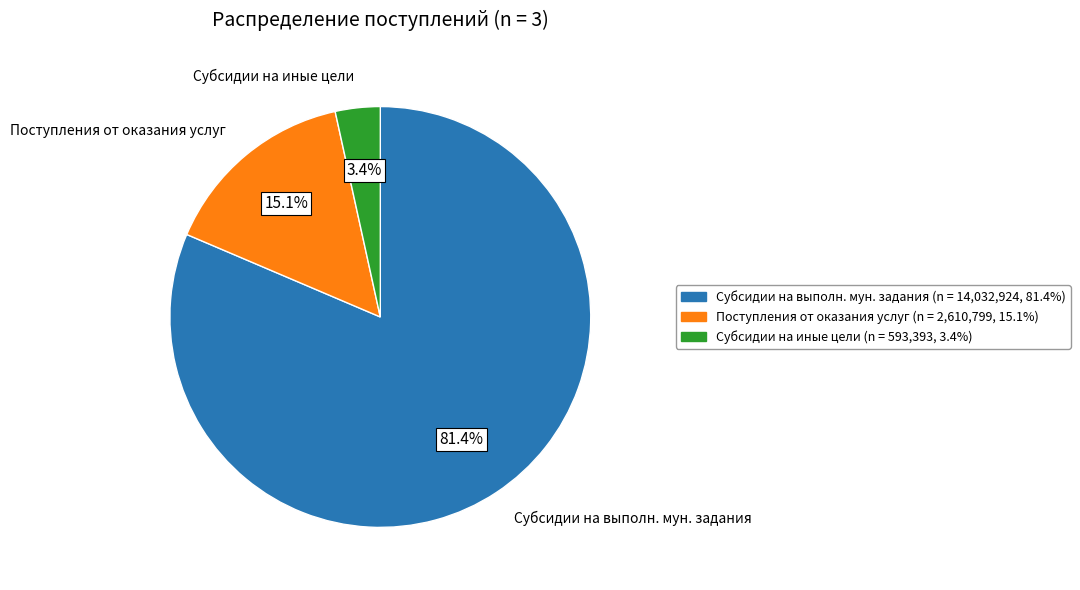

Is there any slice that represents more than half of the pie?

Yes